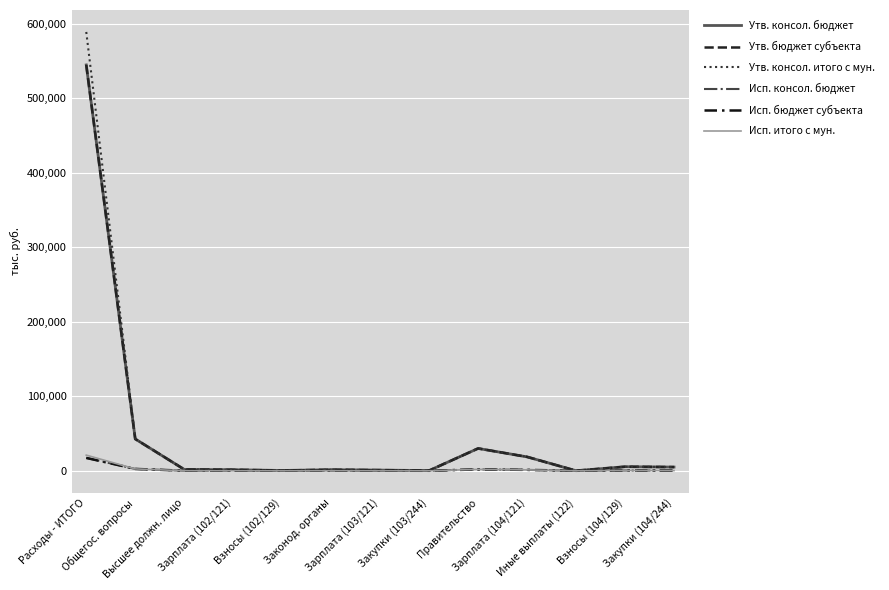

Does the chart have visible grid lines?

Yes